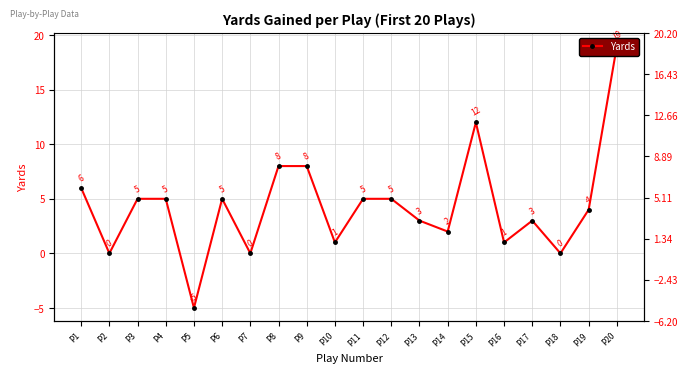

What is the difference between the maximum and minimum values?

24